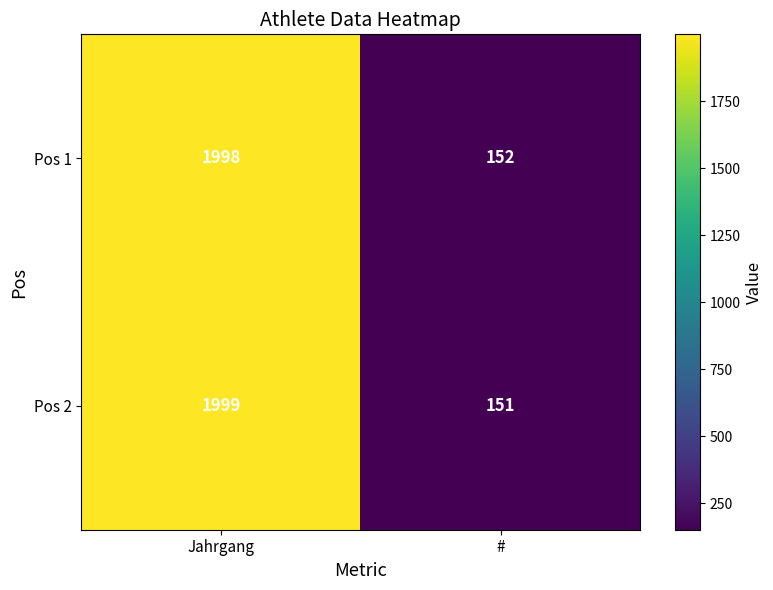

The Pos 1 series shows 152 at #. True or false?

True